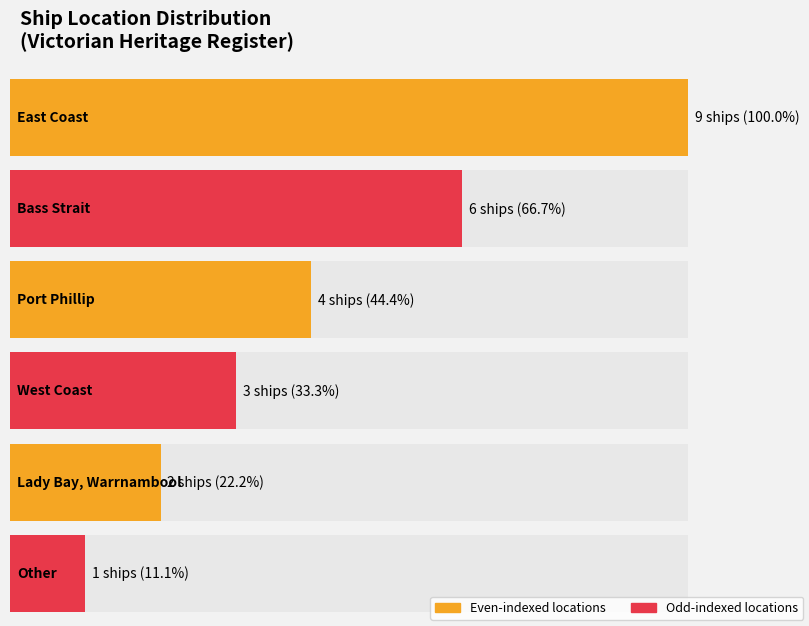

What position from the left is Bass Strait?

2